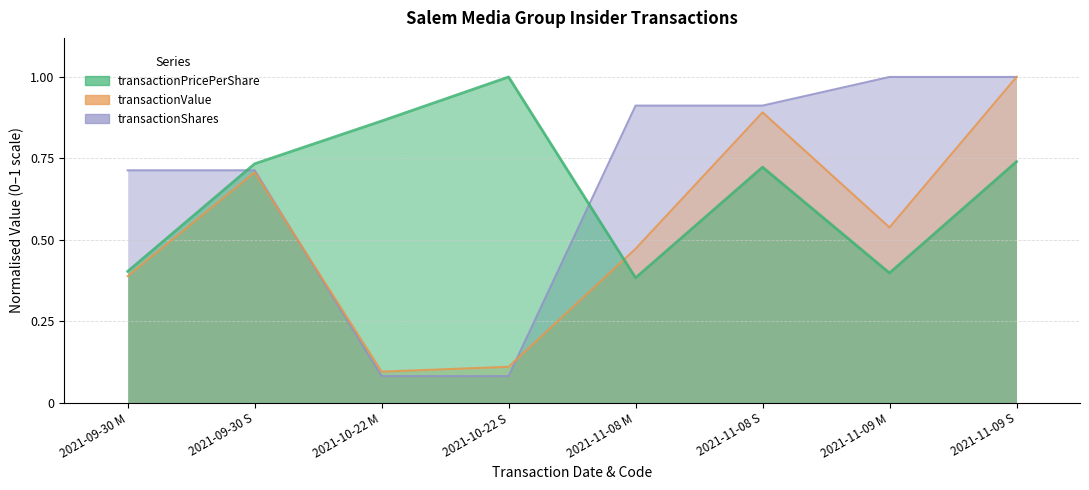

How many interior local valleys does the transactionPricePerShare series have?

2